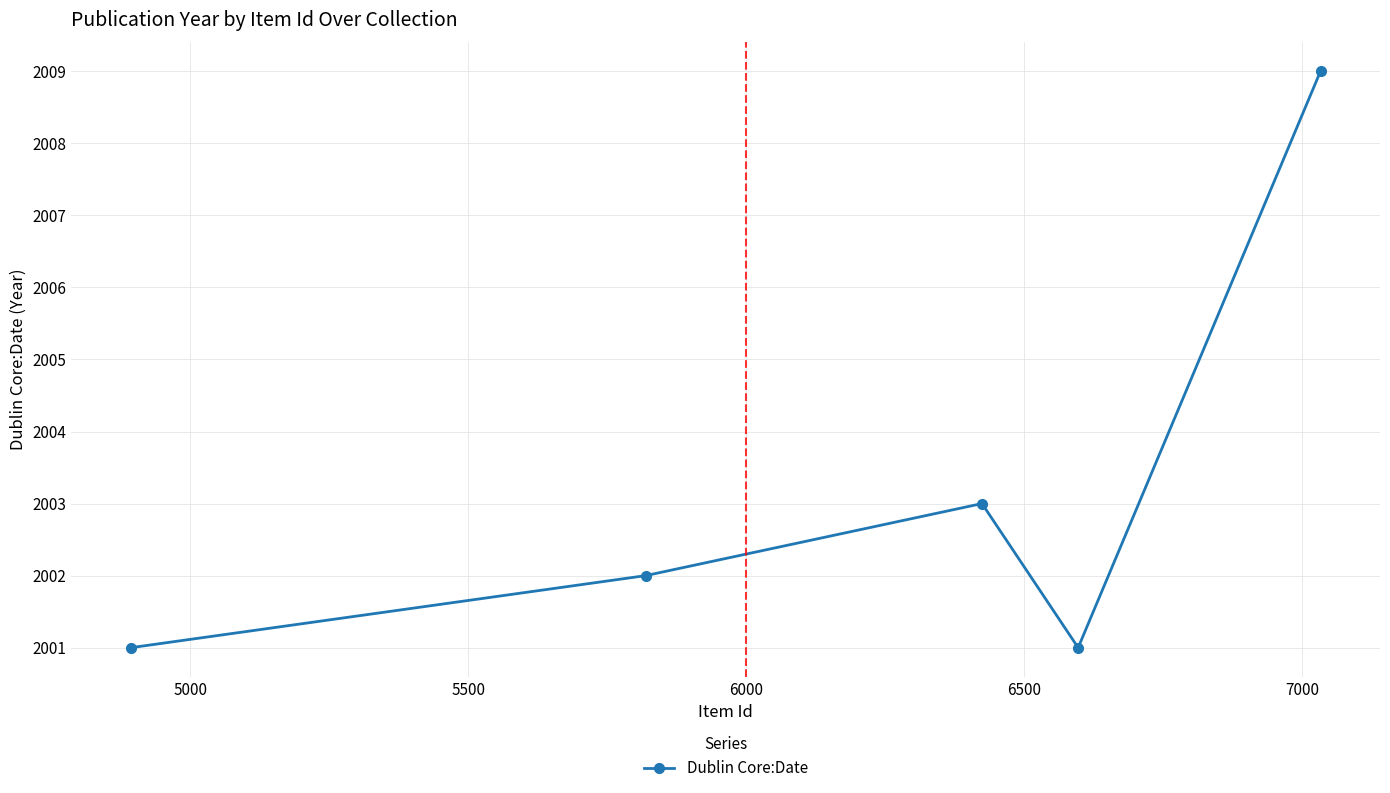

What is the maximum value shown in the chart?

2009